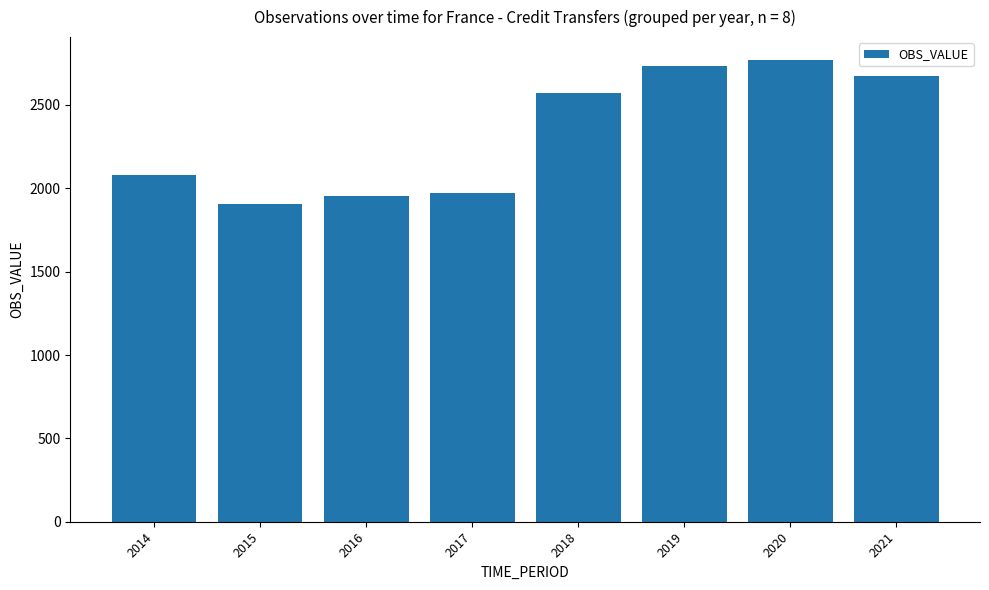

What is the ratio of the value at 2020 to the value at 2016?

1.4